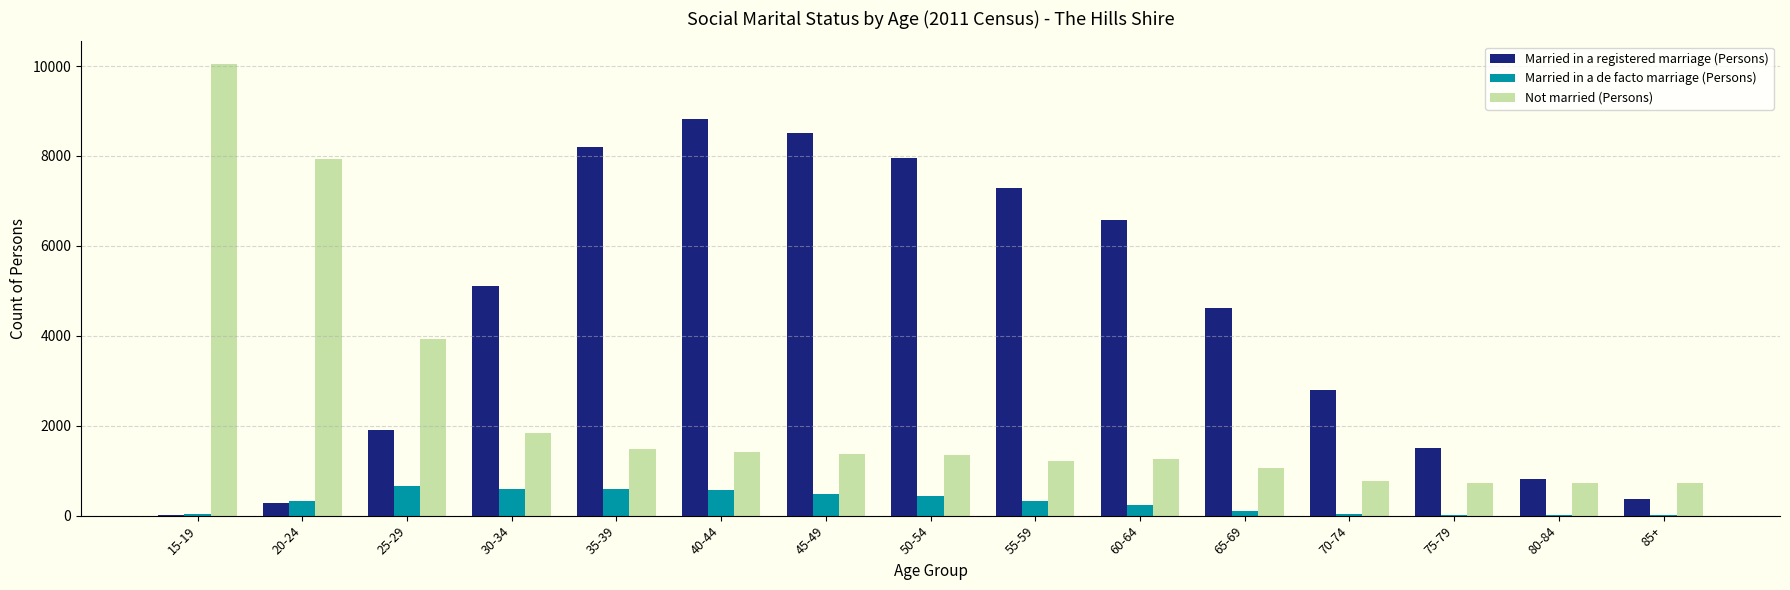

How many groups of bars are there?

15